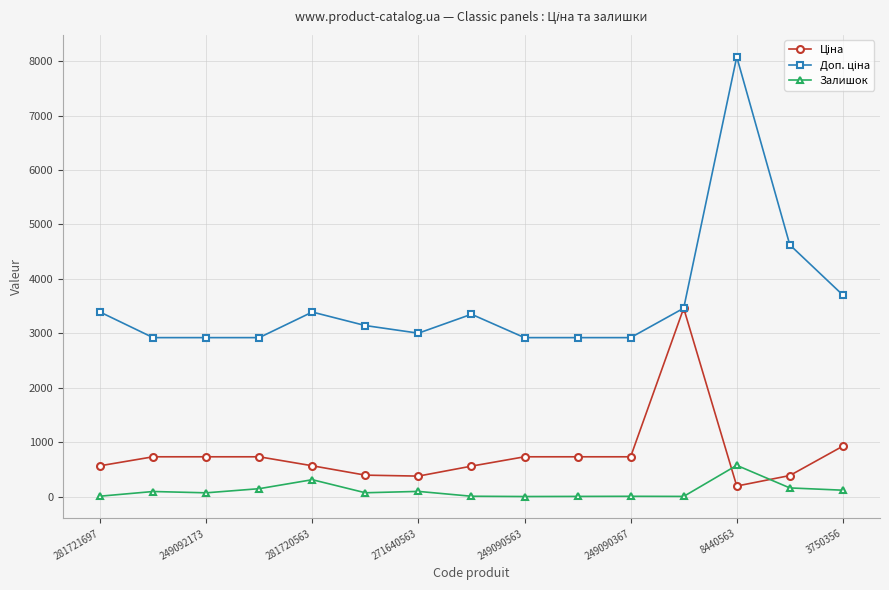

How many lines are shown in the chart?

3